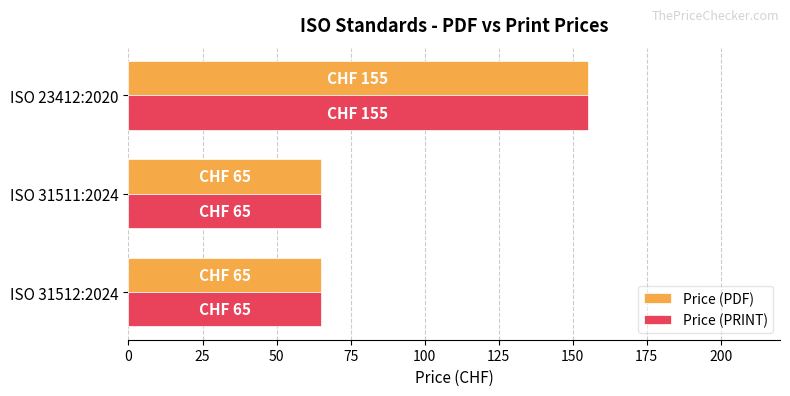

At which category is the sum across all series the highest?

ISO 23412:2020